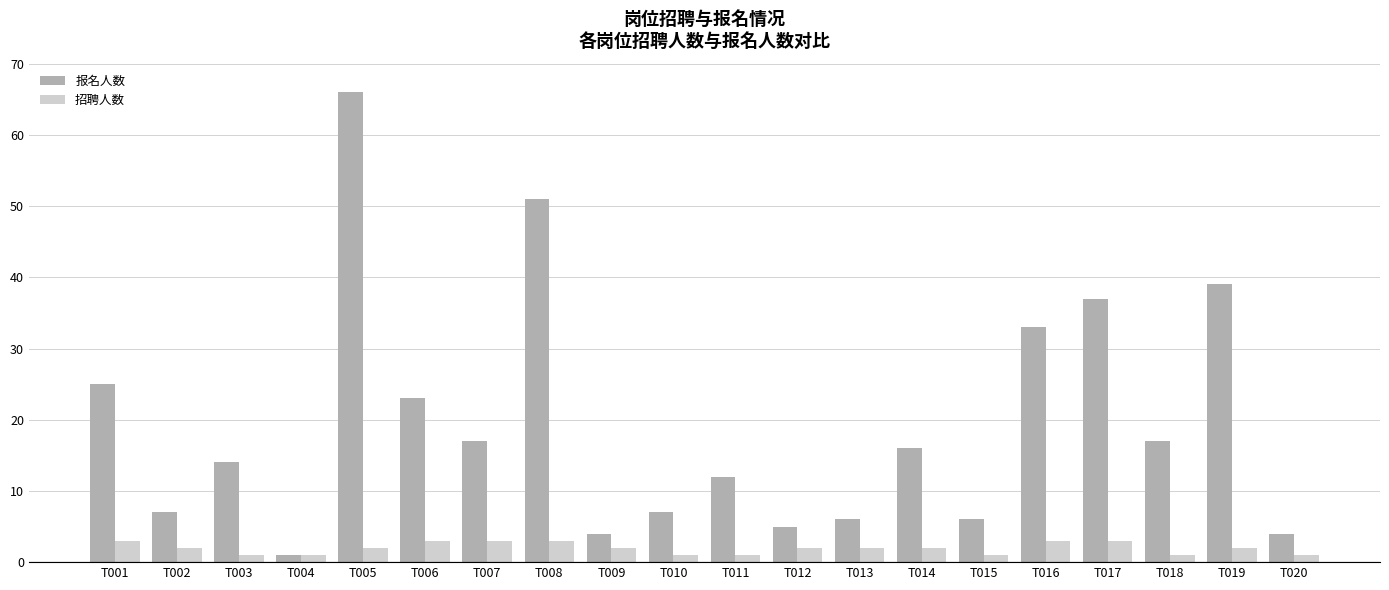

At which label does 招聘人数 first exceed 2?

T001